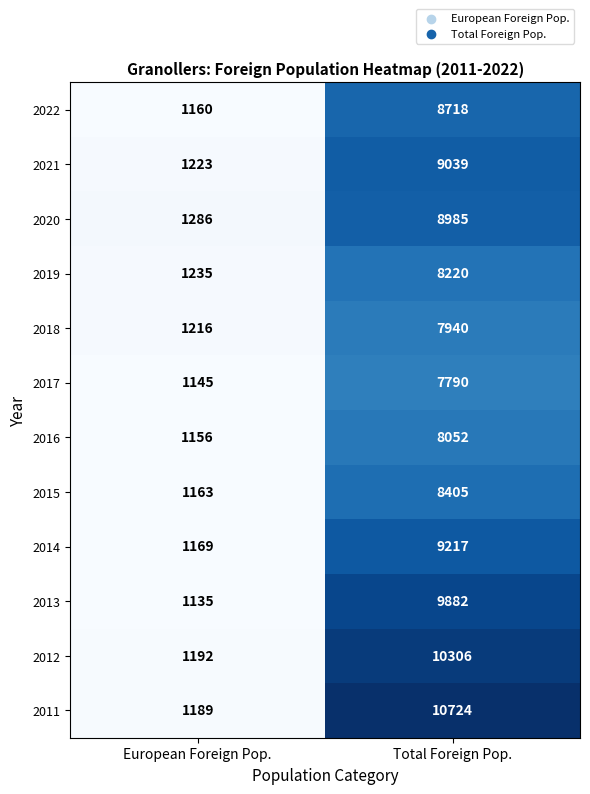

Count the number of data series in this chart.

12